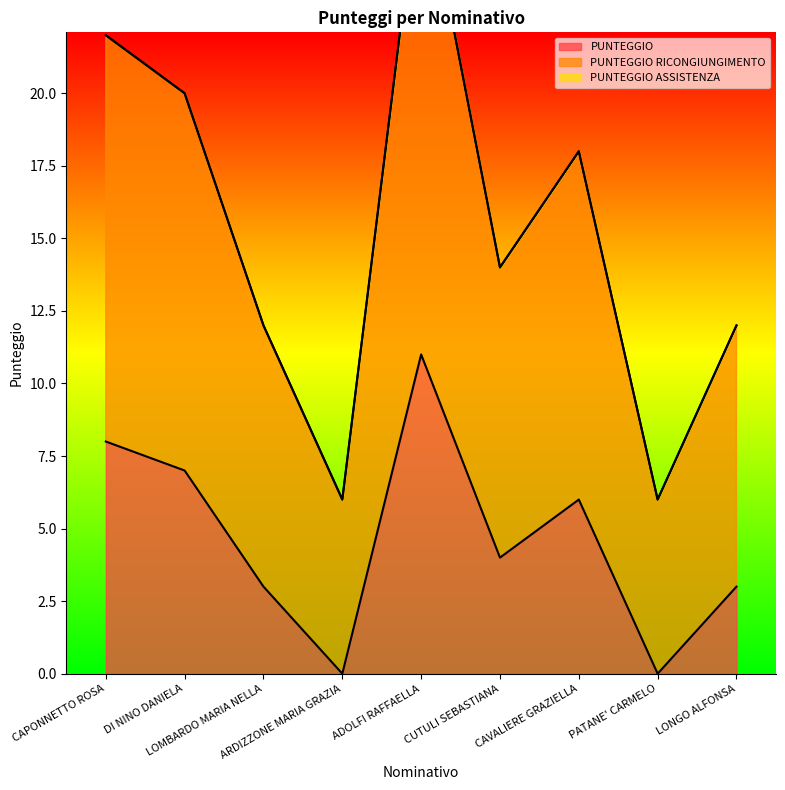

At which category is the sum across all series the highest?

ADOLFI RAFFAELLA